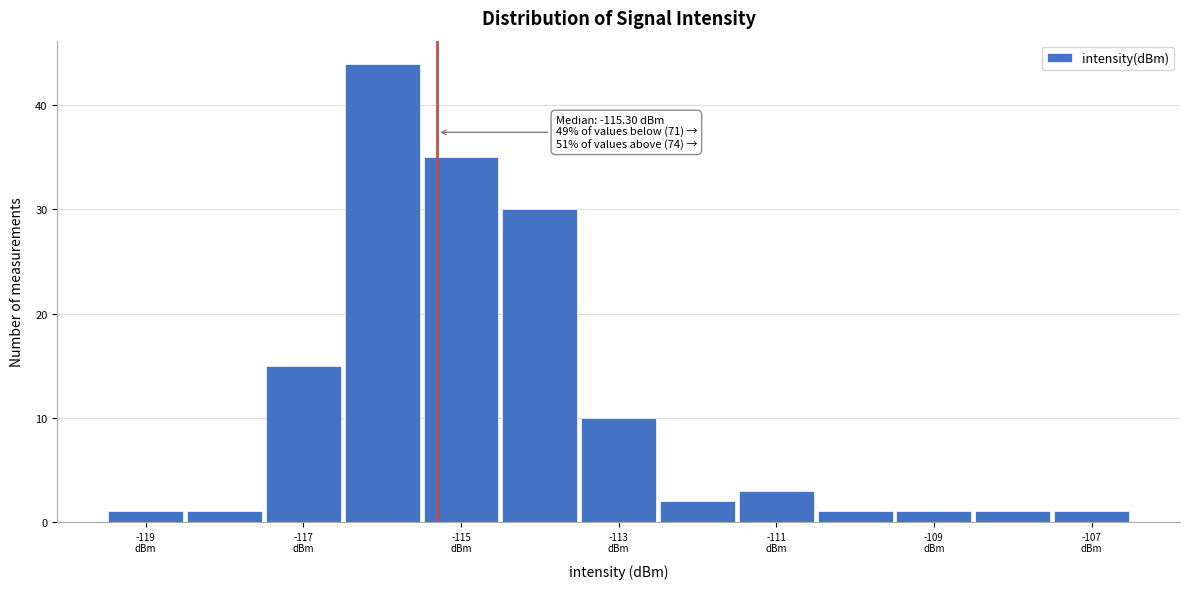

Which range on the x-axis has the tallest bar?

-116.5 to -115.5